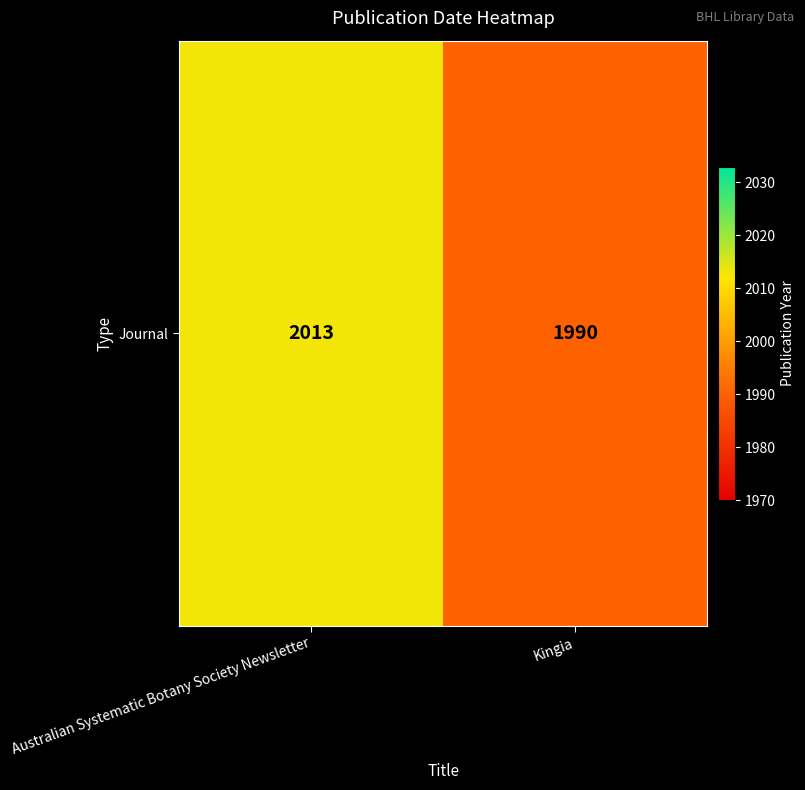

Read the value at Kingia.

1990